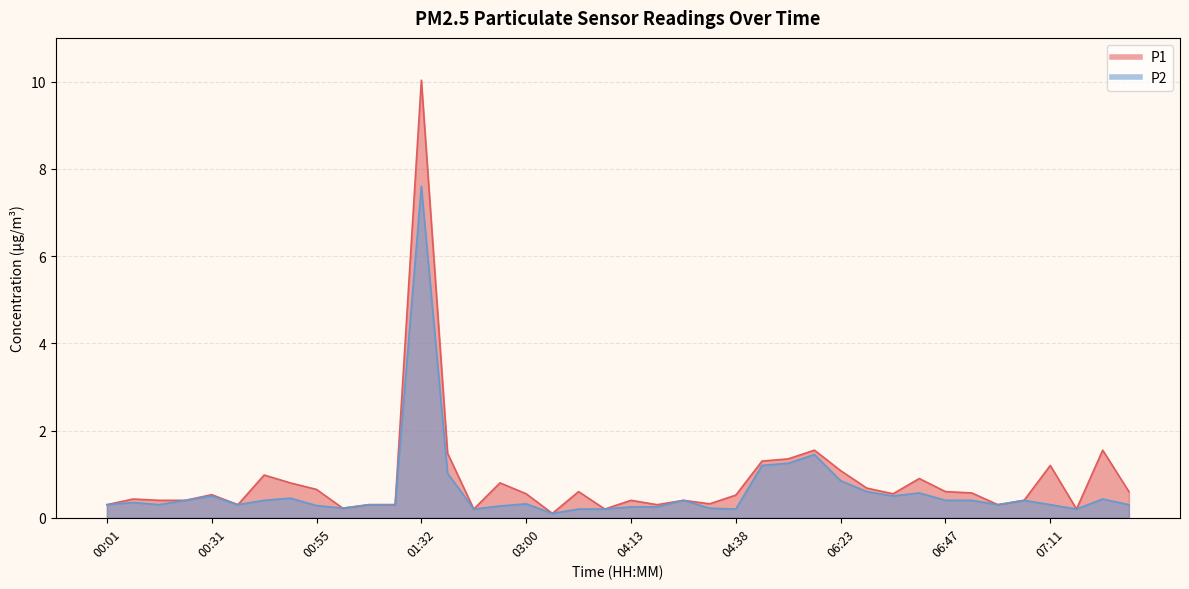

What is the label of the 31st point from the left?

06:35